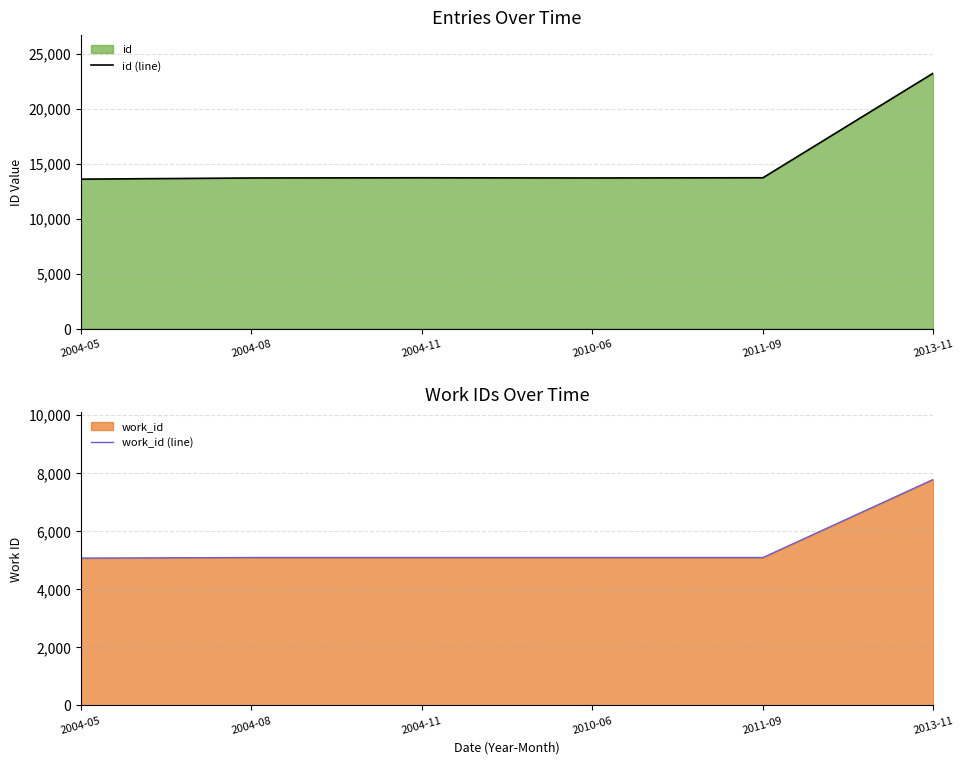

Is it true that work_id (line) equals 5088 at 2004-11?

True